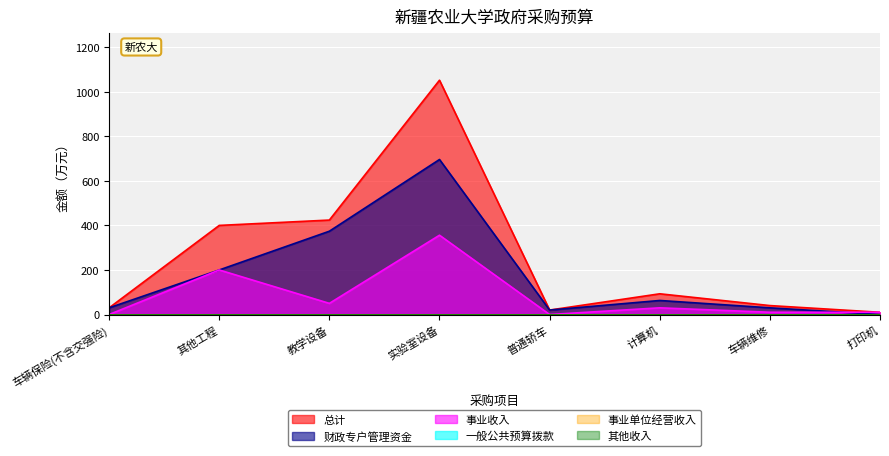

Which series has the largest range (max minus min)?

总计